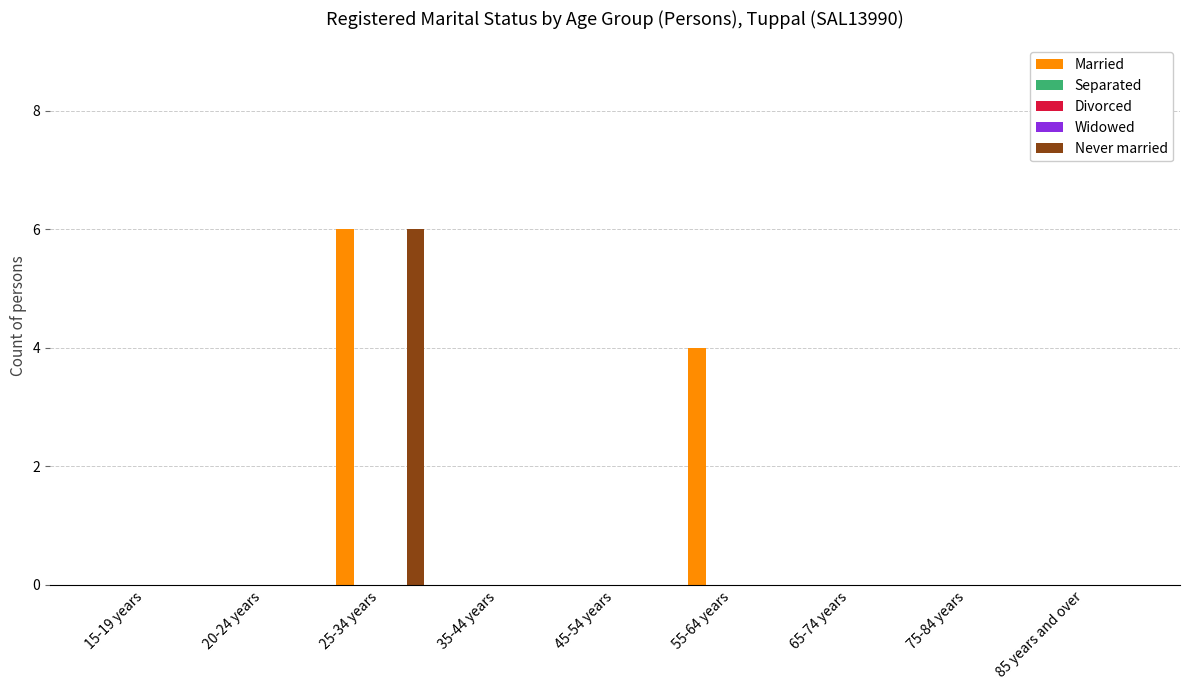

What is the maximum value shown in the chart?

6